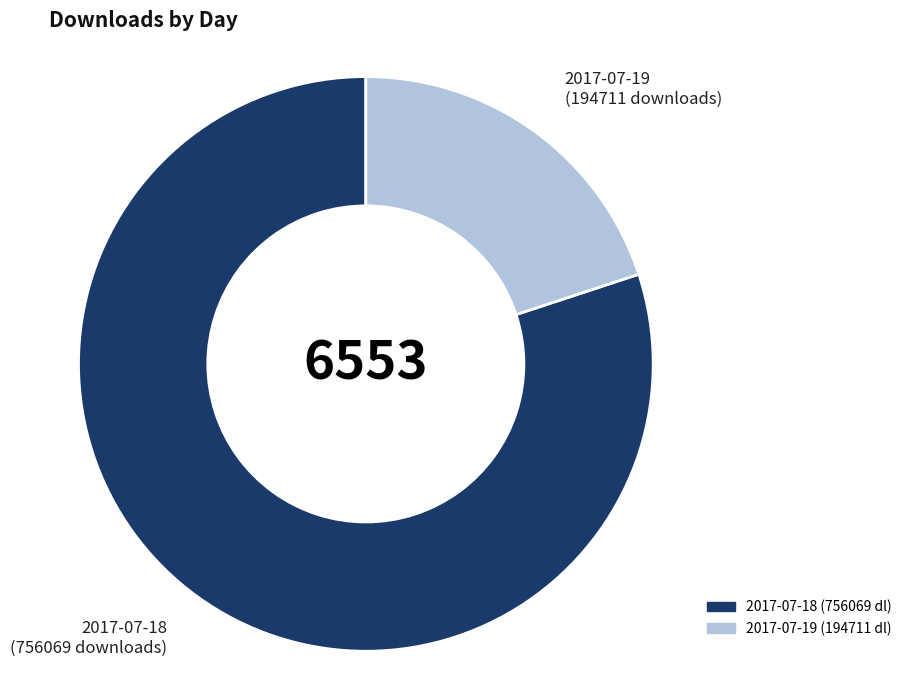

Does 2017-07-18
(756069 downloads) represent more than half of the total?

Yes